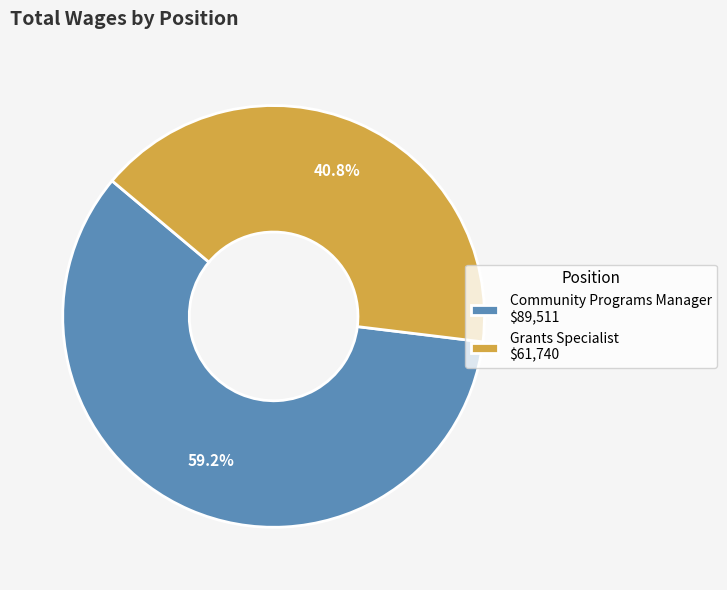

The Community Programs Manager slice represents 59% of the pie. True or false?

True